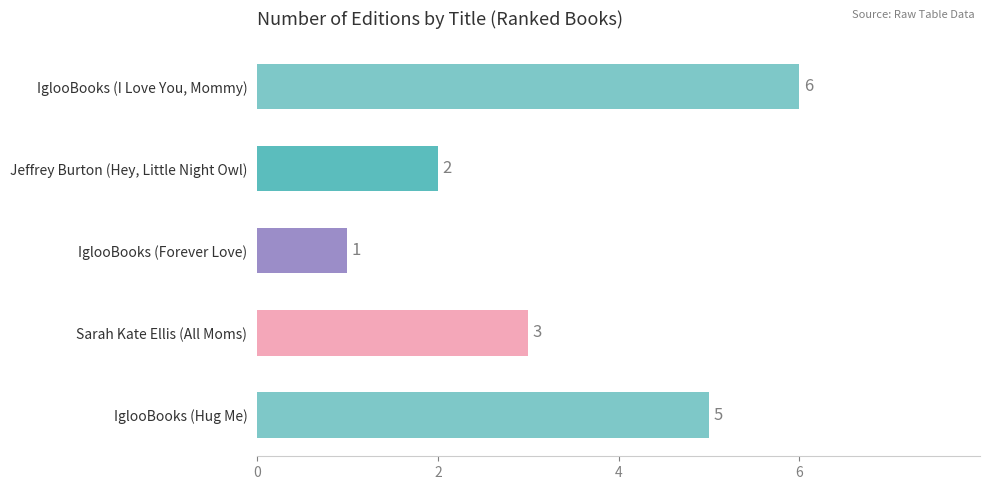

List the labels in order of value, smallest first.

IglooBooks (Forever Love), Jeffrey Burton (Hey, Little Night Owl), Sarah Kate Ellis (All Moms), IglooBooks (Hug Me), IglooBooks (I Love You, Mommy)